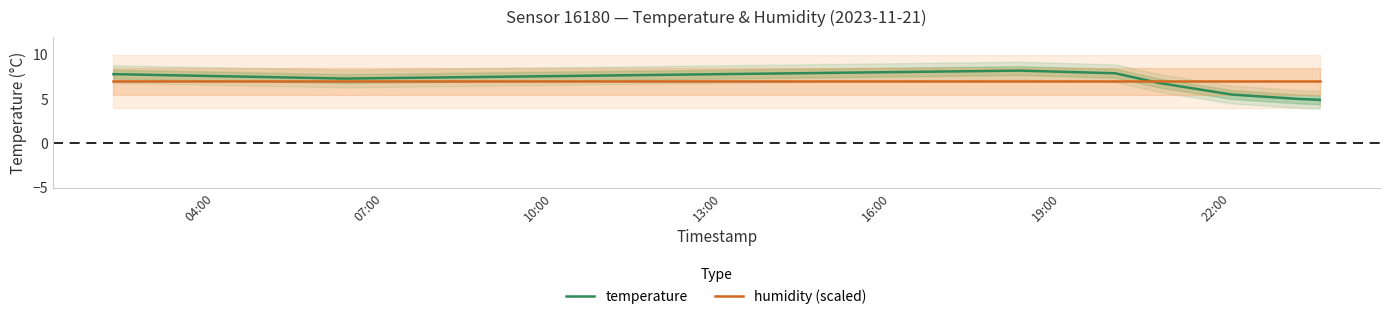

What is the average value of the humidity (scaled) series?

7.0